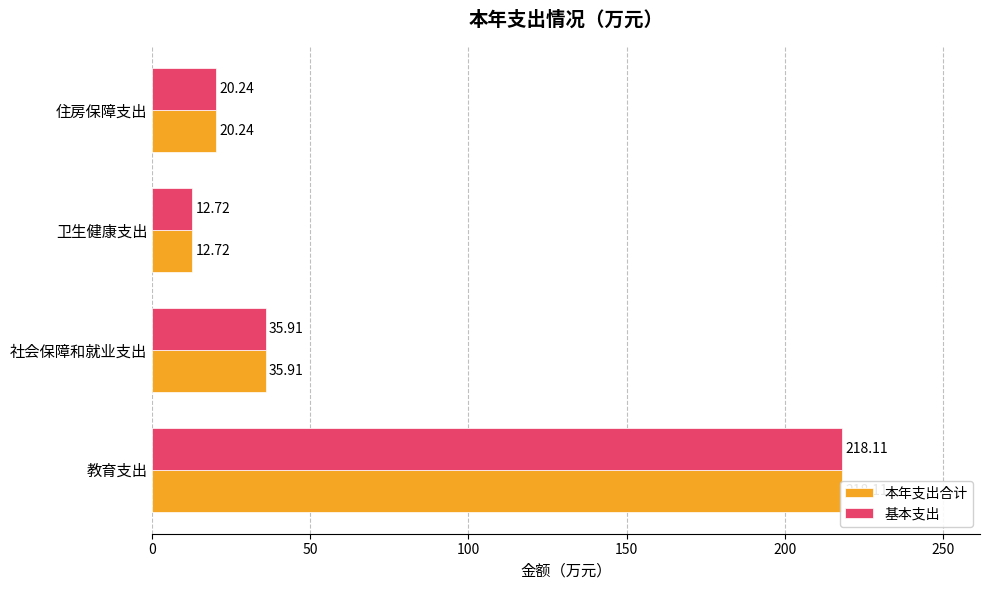

Read the 本年支出合计 value at 教育支出.

218.1